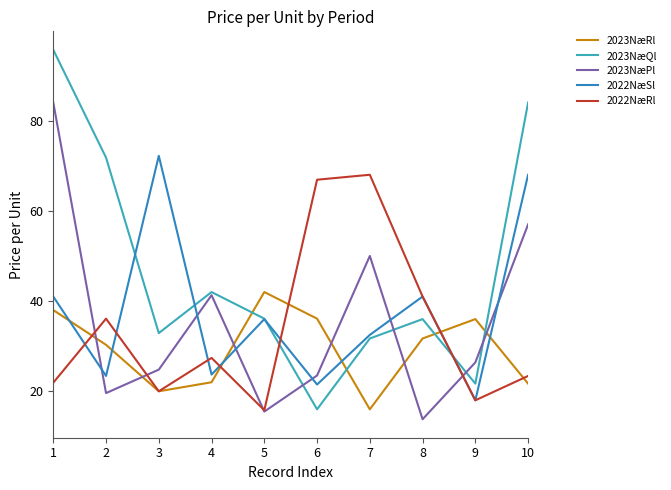

What is the approximate value of 2023NæQl at 9?

21.7